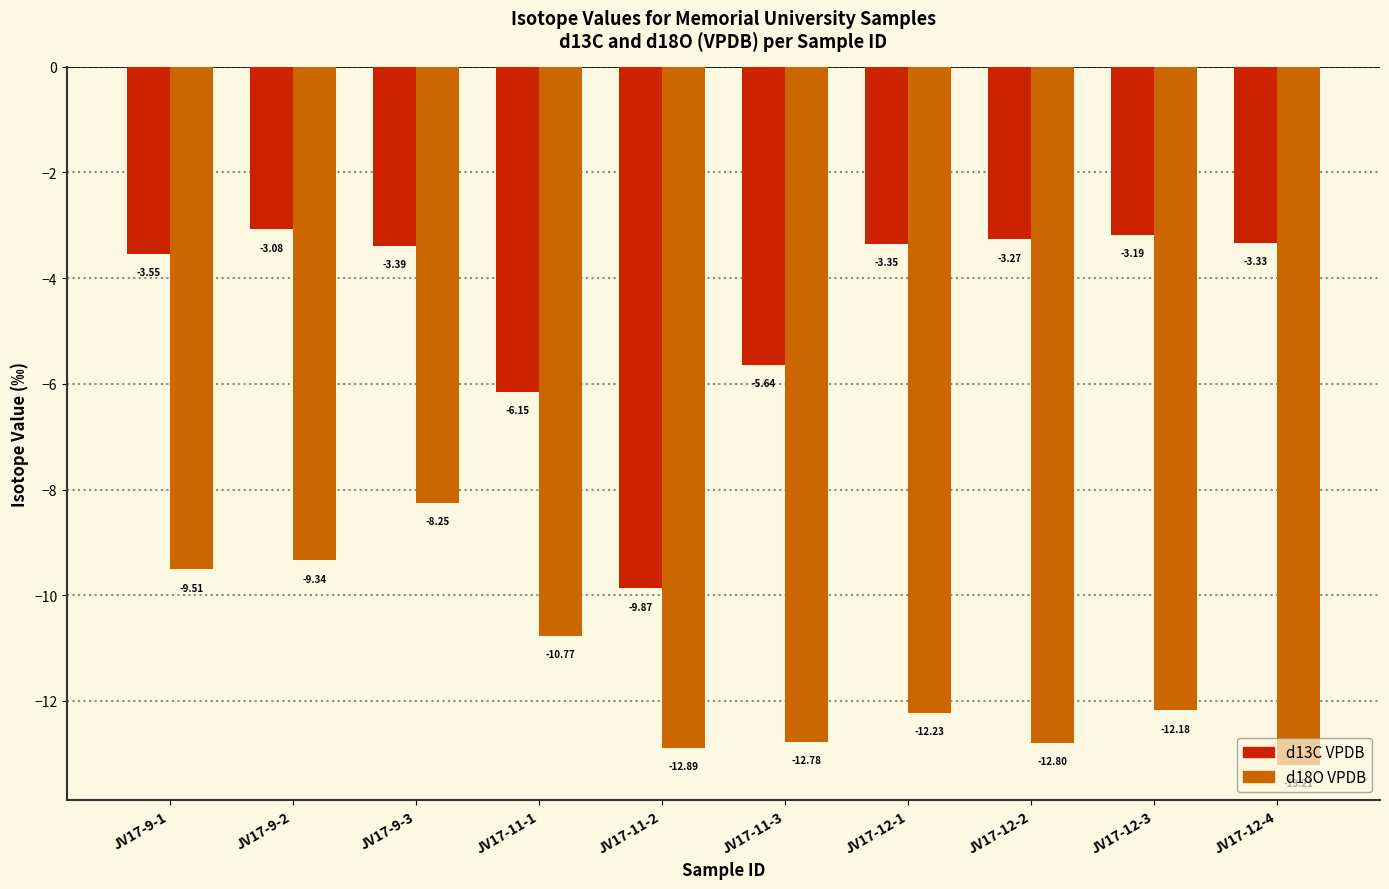

How many bars are there in each group?

2